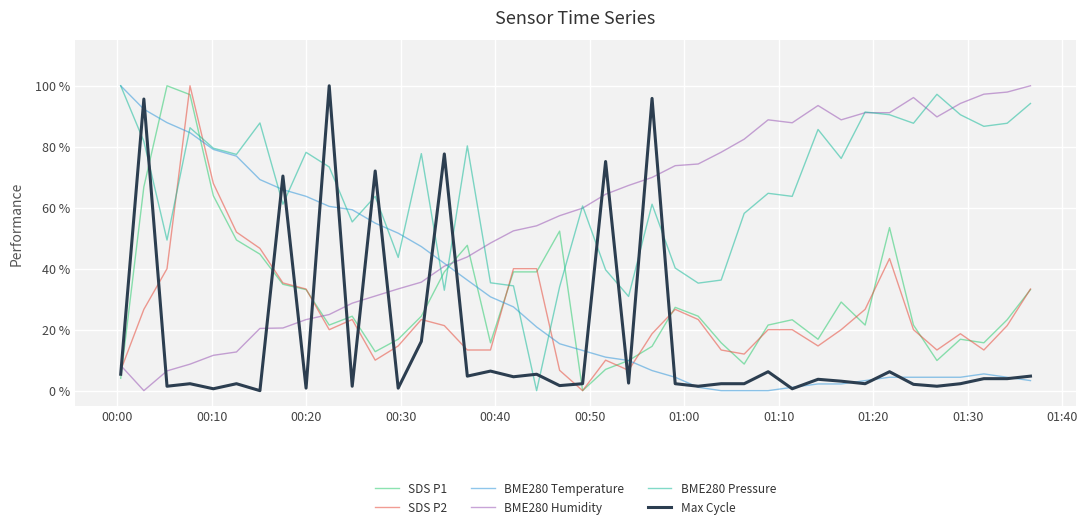

Which series has the largest total across all categories?

BME280 Pressure